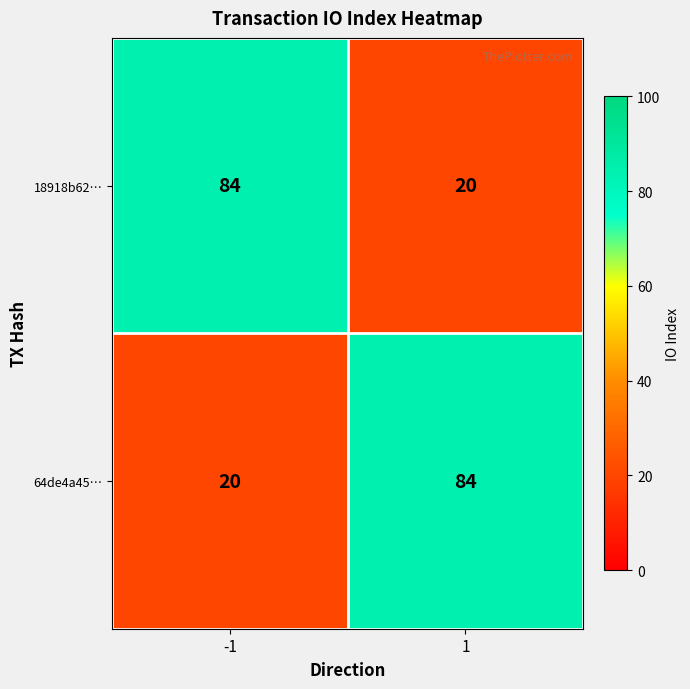

Rank the series at -1 from lowest to highest value.

64de4a45…, 18918b62…